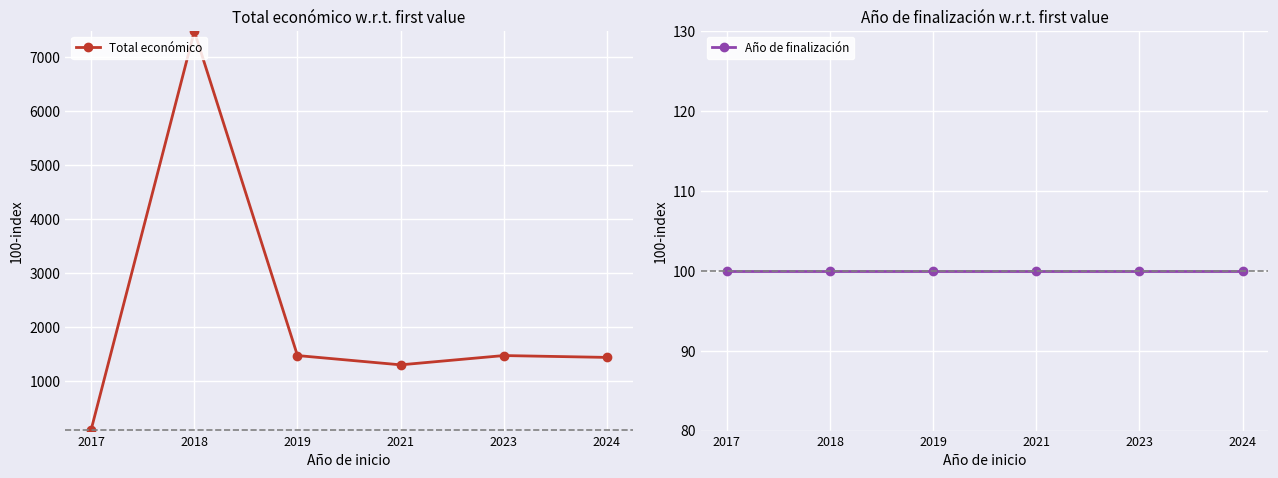

Which series has the largest total across all categories?

Total económico